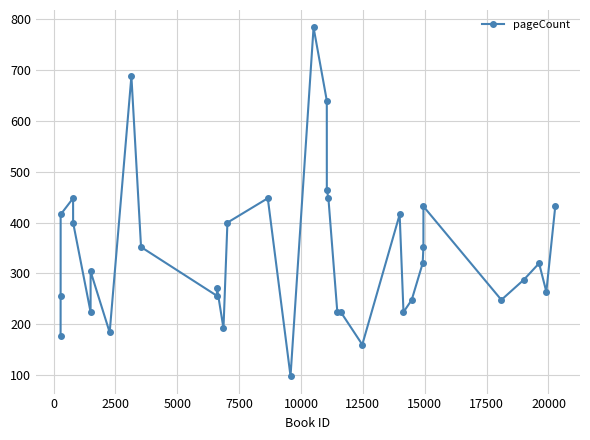

What is the difference between the maximum and minimum values?

686